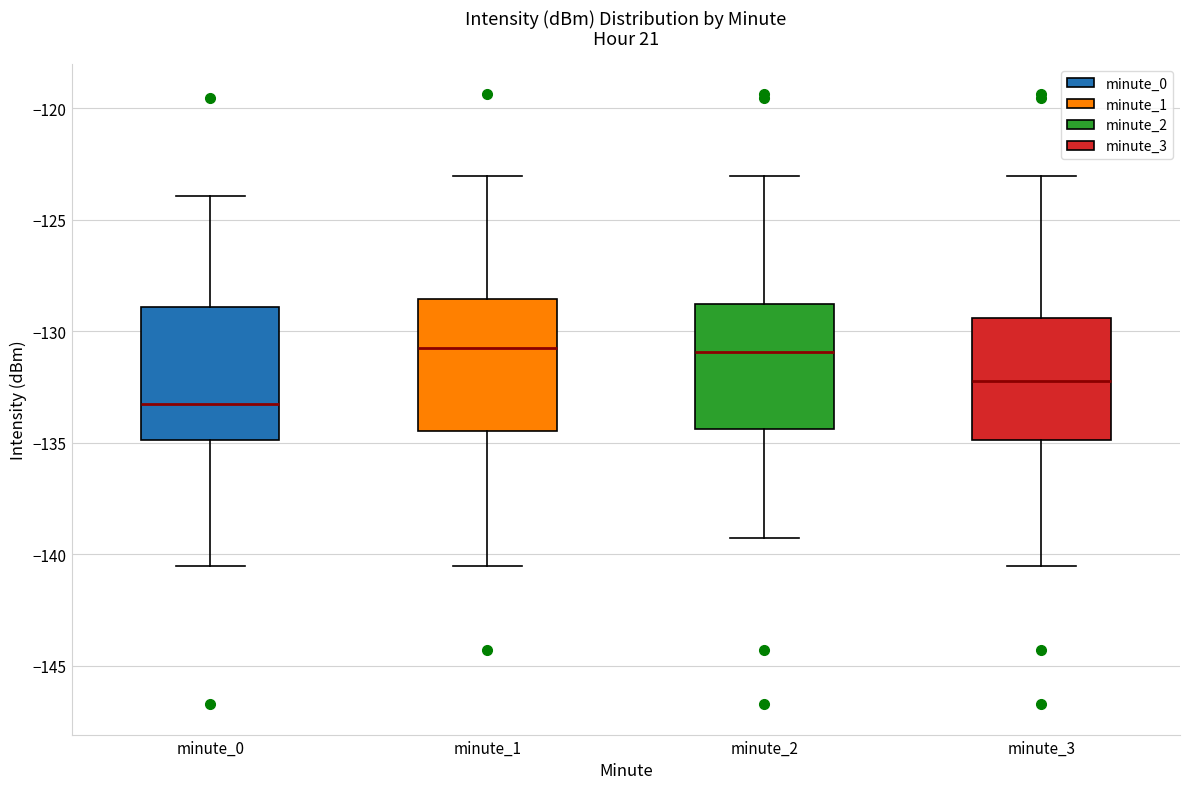

Where does the upper whisker of the box for minute_0 end on the y-axis? The values are not printed on the chart, so give them approximately, as read against the axis.

-124.0